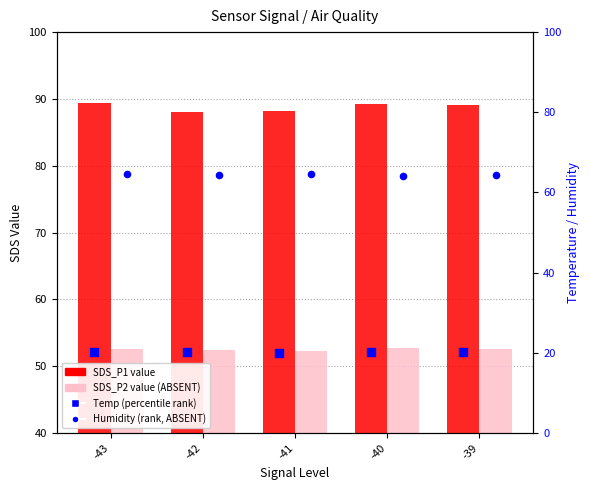

Which series has the largest total across all categories?

SDS_P1 (value)